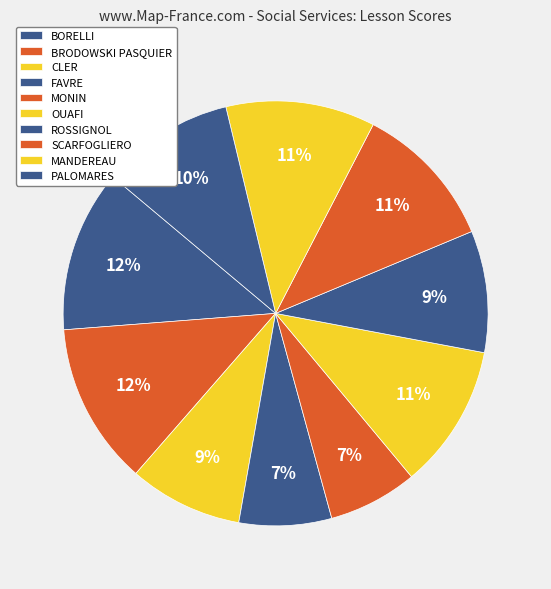

True or false: CLER accounts for 17% of the total.

False